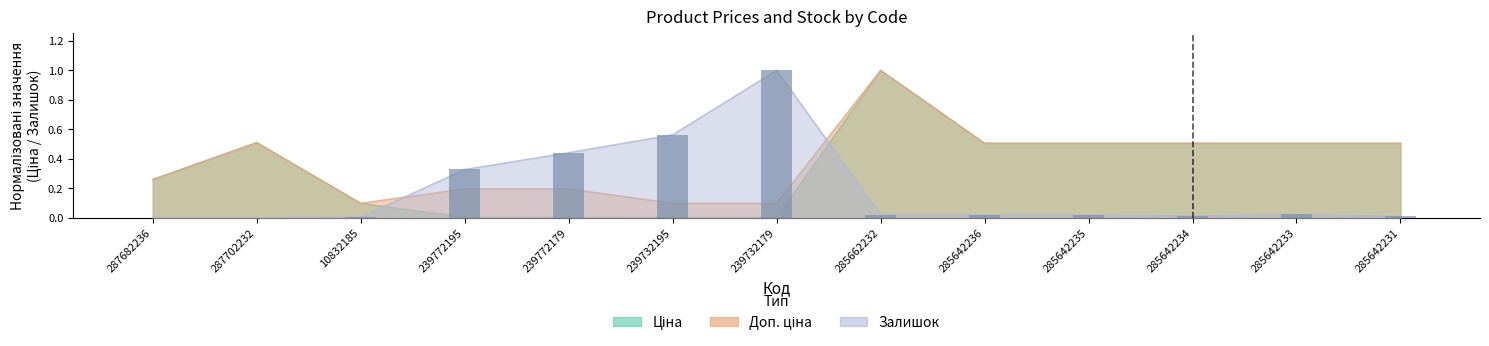

Which series has the largest total across all categories?

Доп. ціна